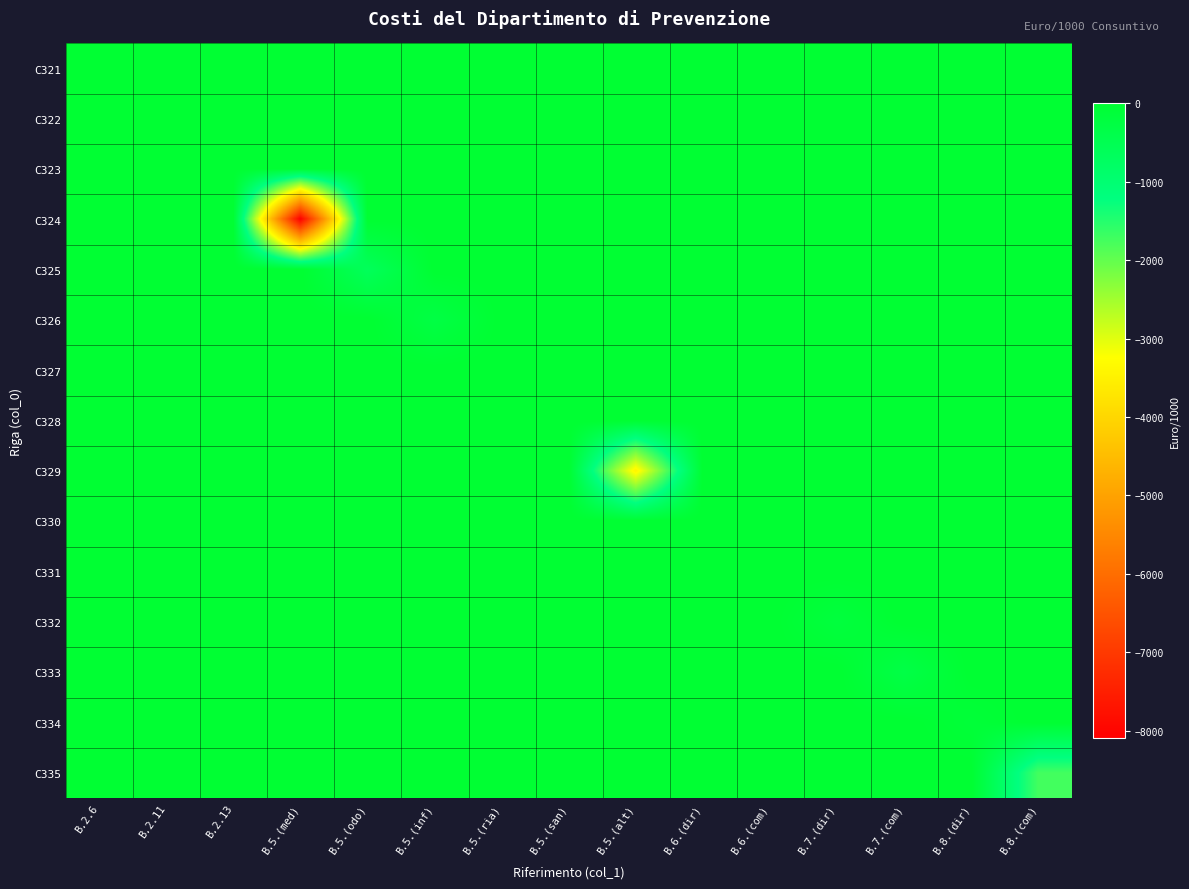

Rank the series at B.5.(ria) from highest to lowest value.

C321, C322, C323, C324, C325, C326, C327, C328, C329, C330, C331, C332, C333, C334, C335